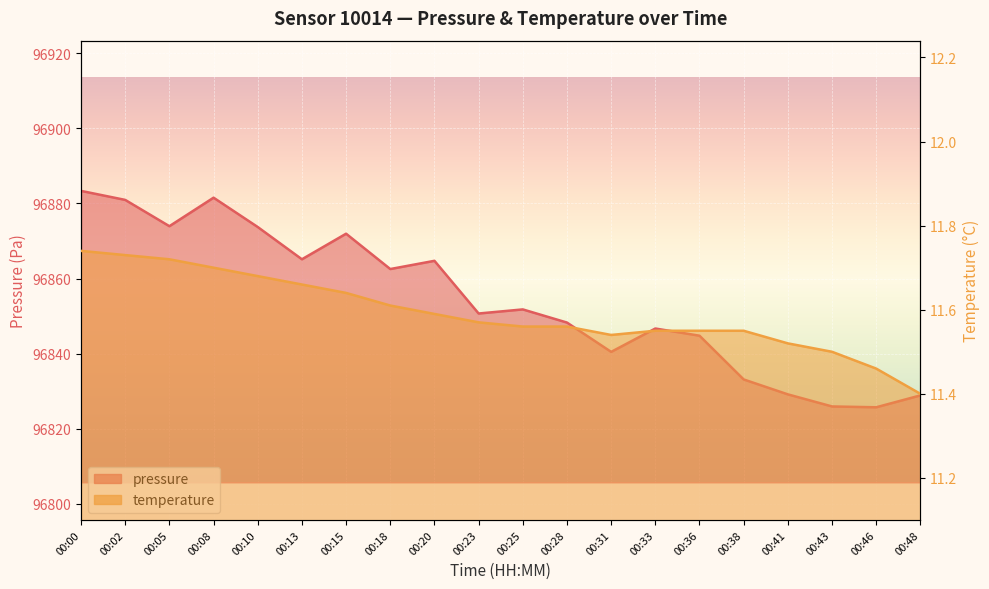

What is the average value of the pressure series?

96854.2